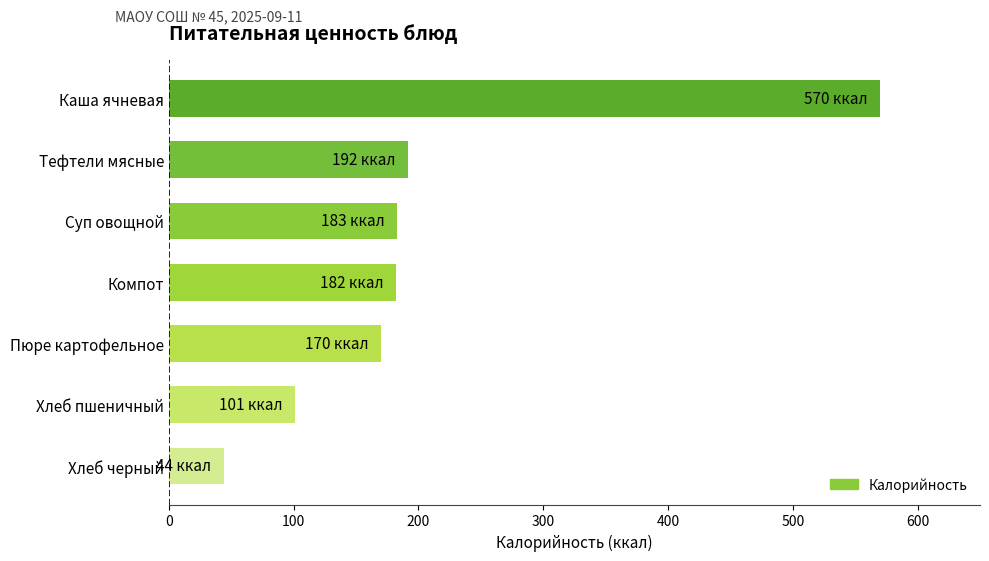

What is the change in value from Пюре картофельное to Каша ячневая?

+400